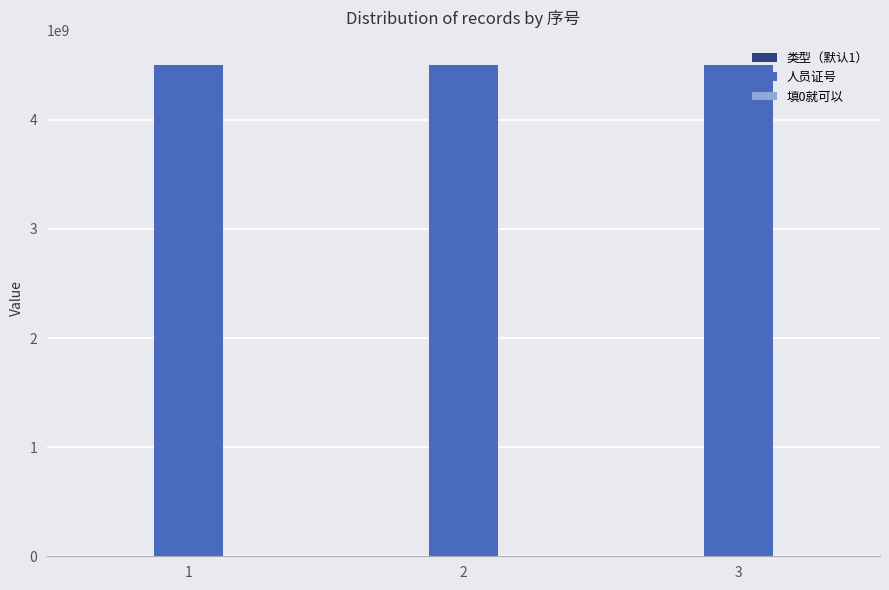

Which series has the largest total across all categories?

人员证号